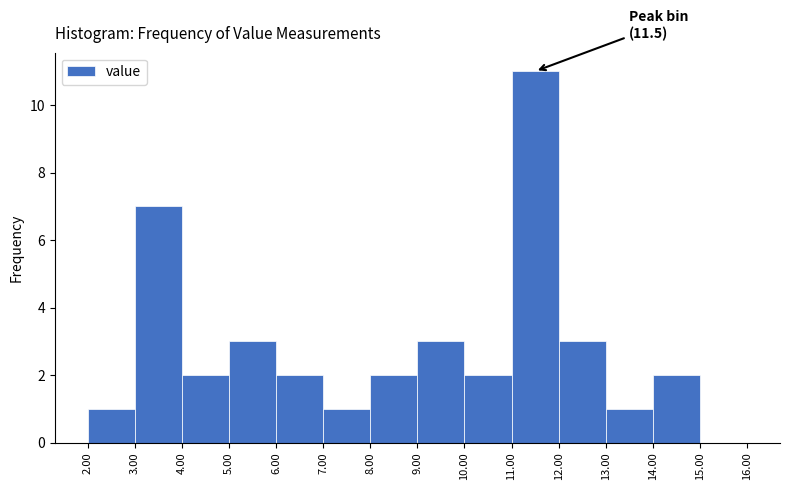

Over which range of the x-axis is the bar tallest?

11.00 to 12.00